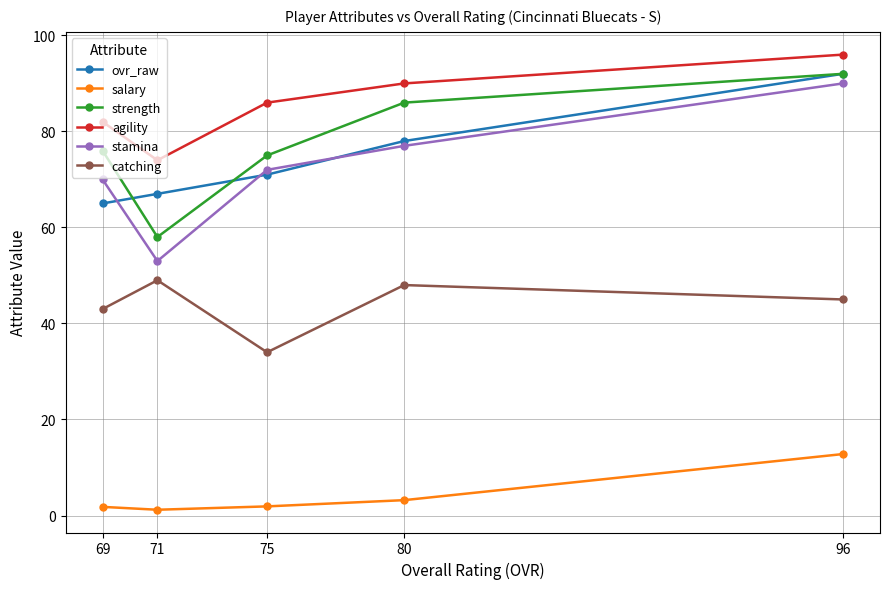

Which series changed the most between 80 and 69?

ovr_raw